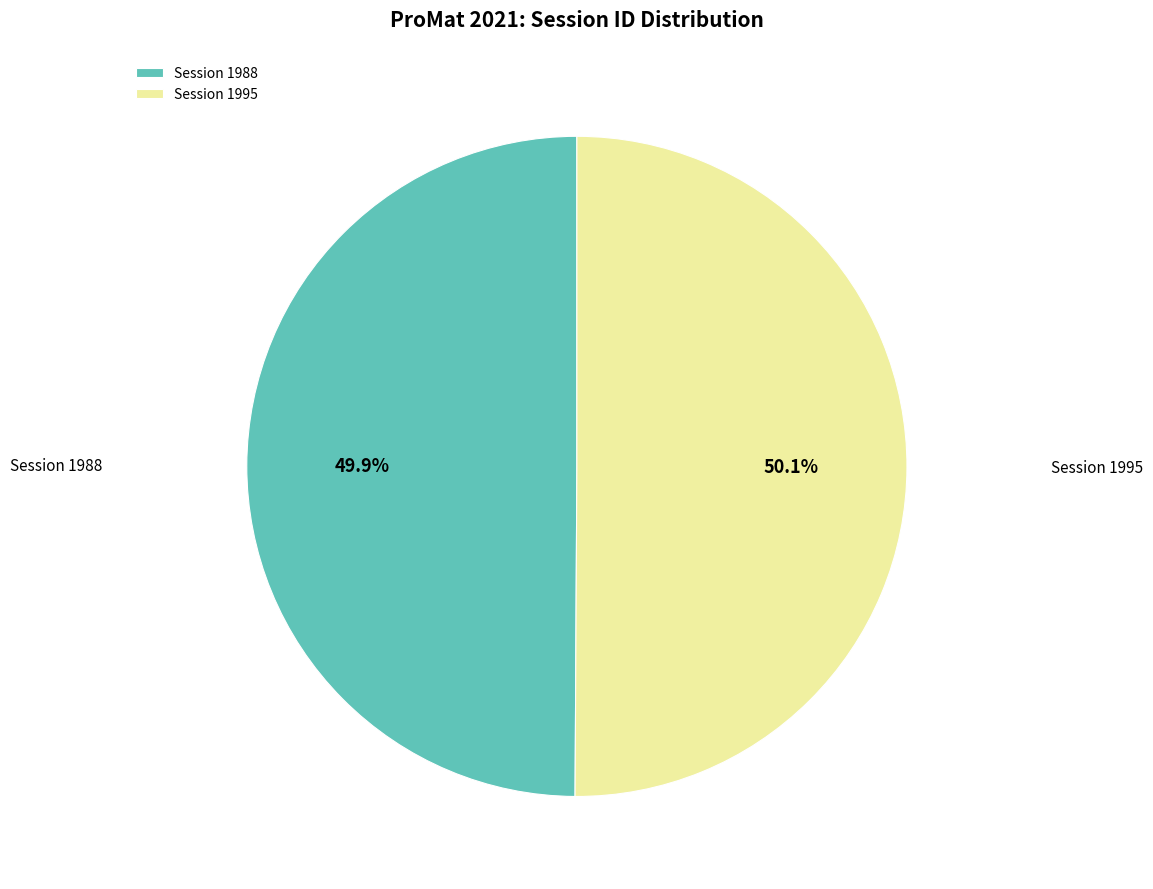

Approximately how many times larger is the value at Session 1988 compared to Session 1995?

1.0